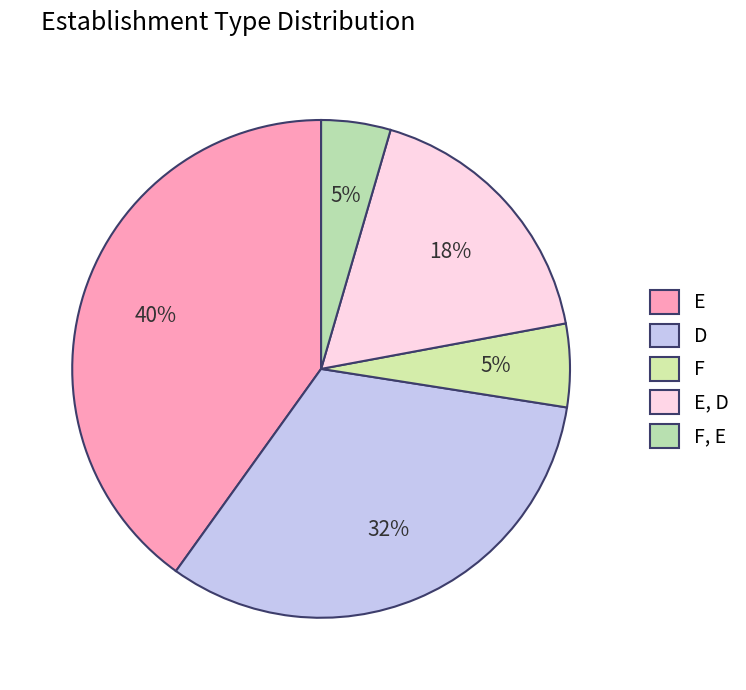

How many segments does this pie chart have?

5